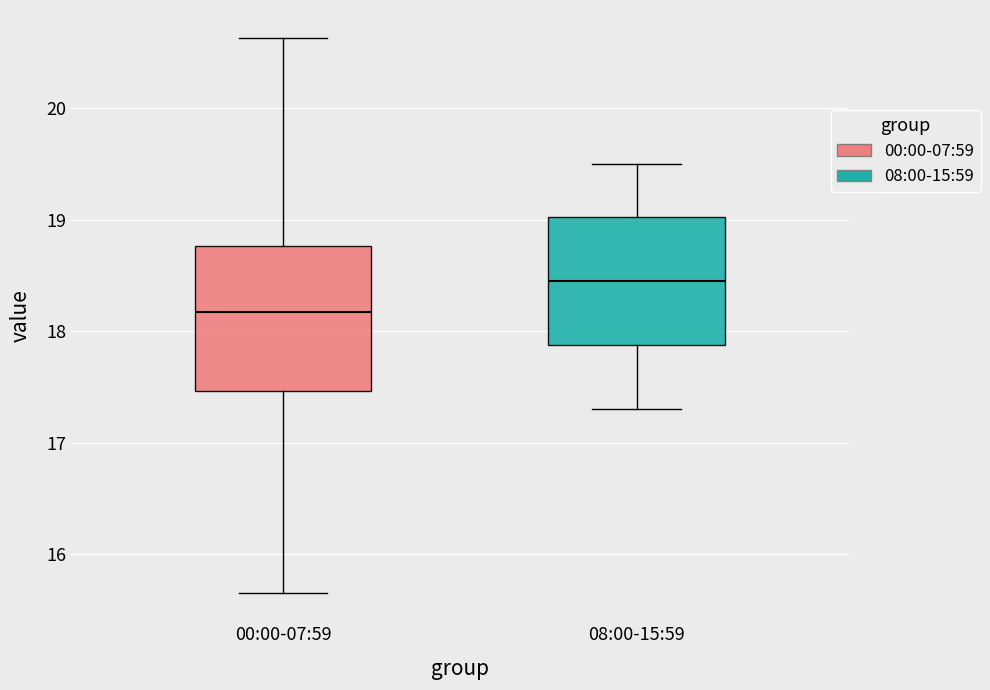

Comparing the boxes themselves (not the whiskers), which one is the tallest?

00:00-07:59